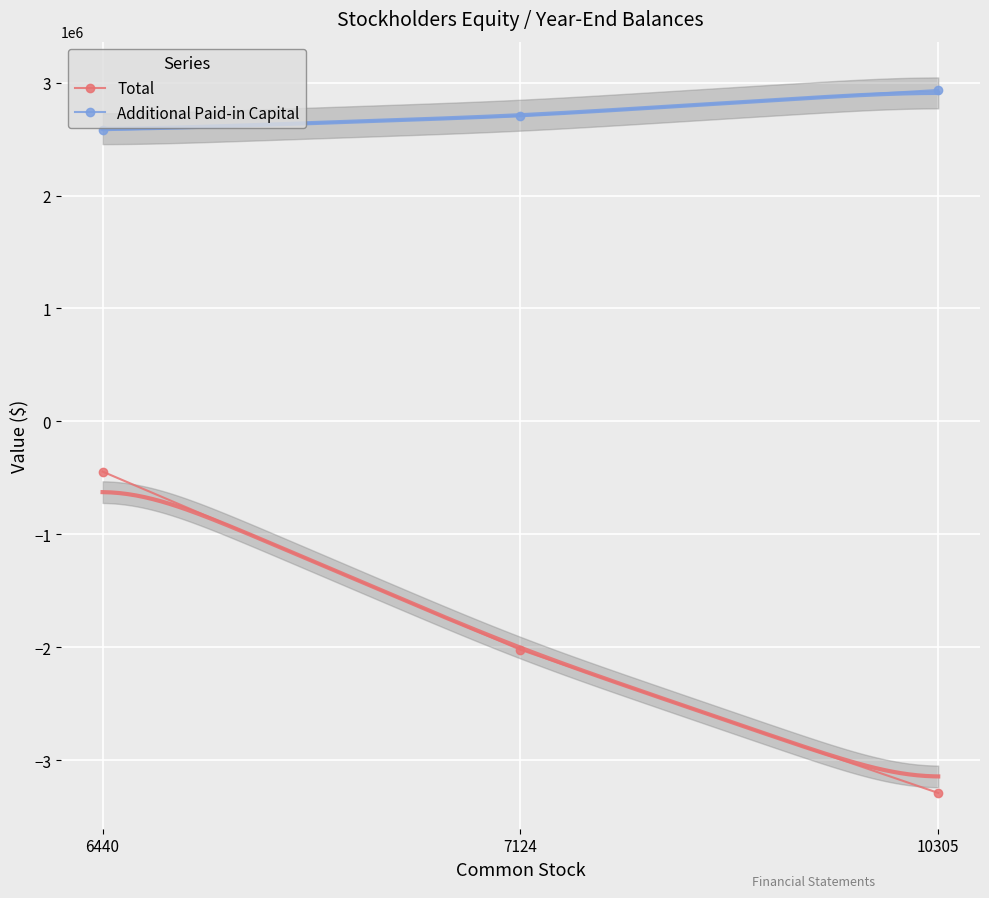

Which series has the largest total across all categories?

Additional Paid-in Capital